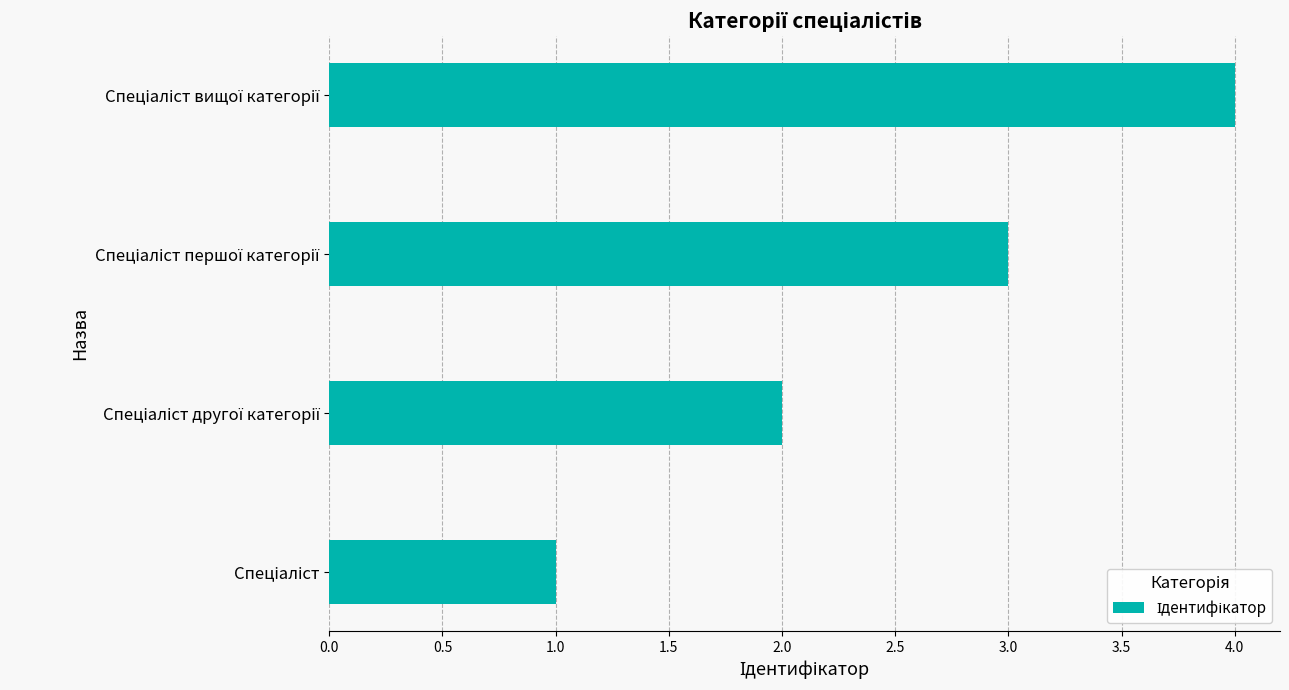

What is the difference between the second highest and second lowest values?

1